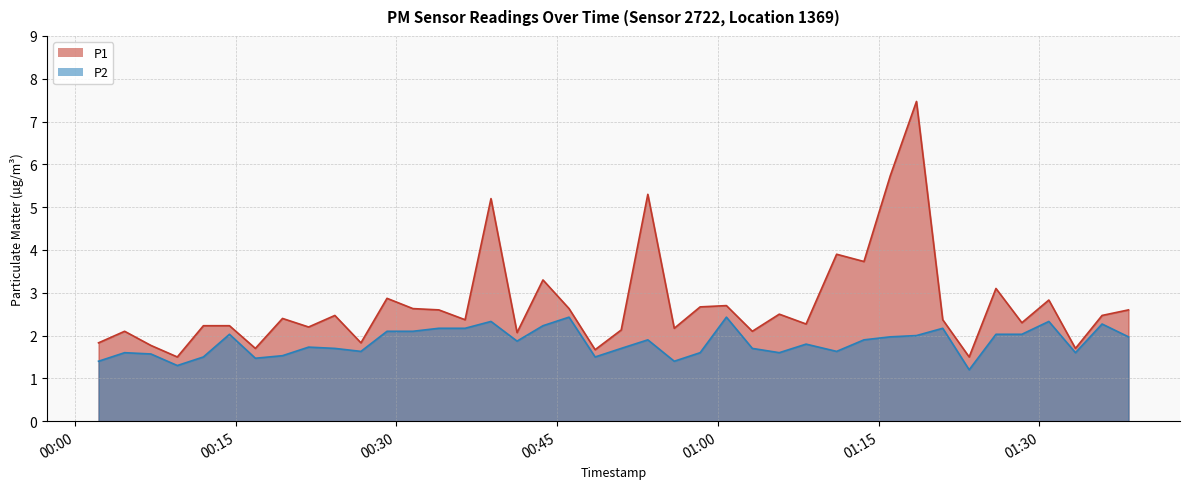

True or false: P2 and P1 cross at least once.

False